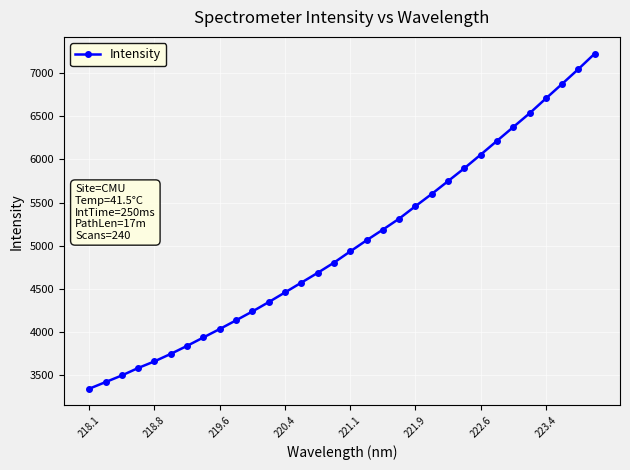

What is the maximum value shown in the chart?

7225.9